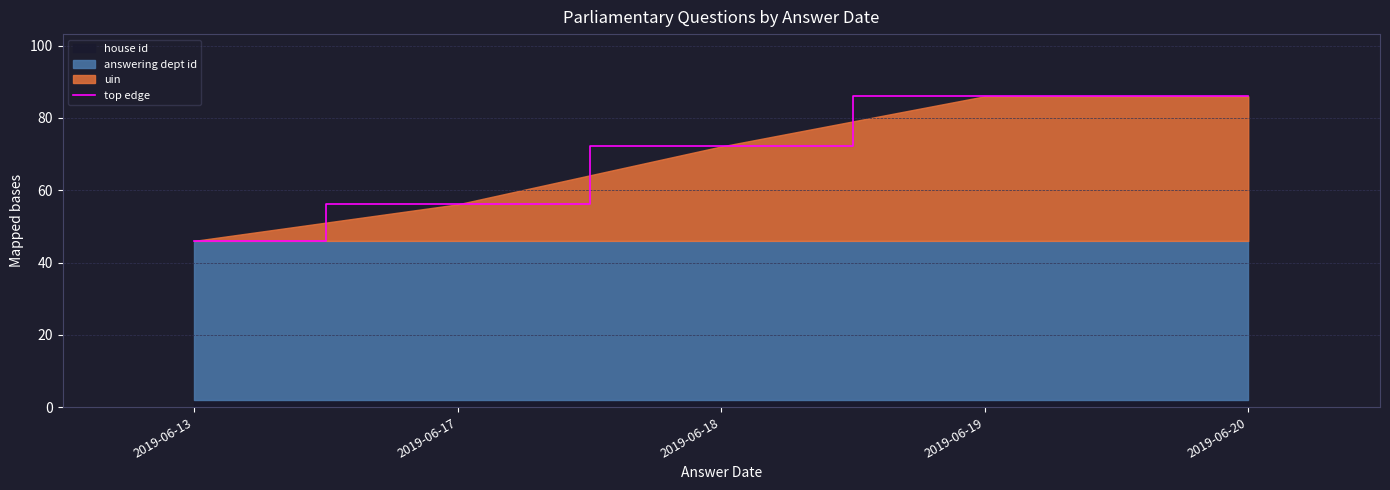

What value does the data have at 2019-06-13?

46.0